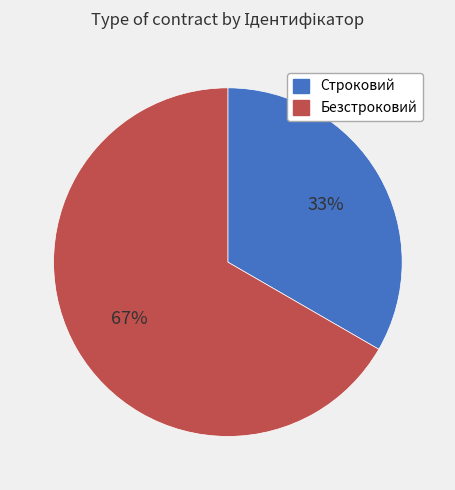

To the nearest percent, what is the average slice percentage?

50%